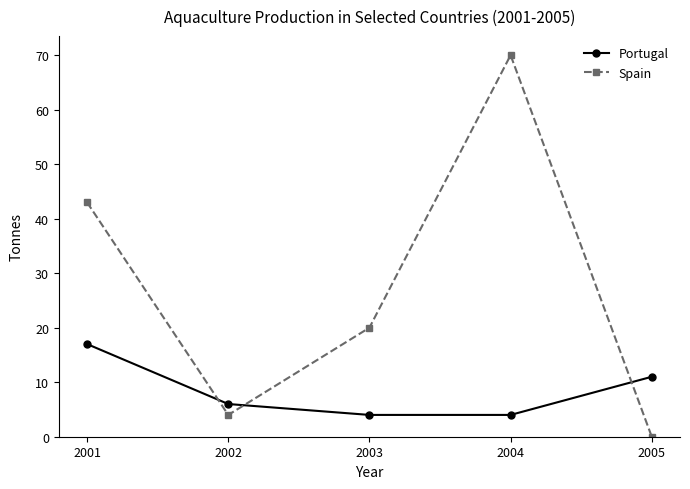

What are all the series names shown in the legend?

Portugal, Spain